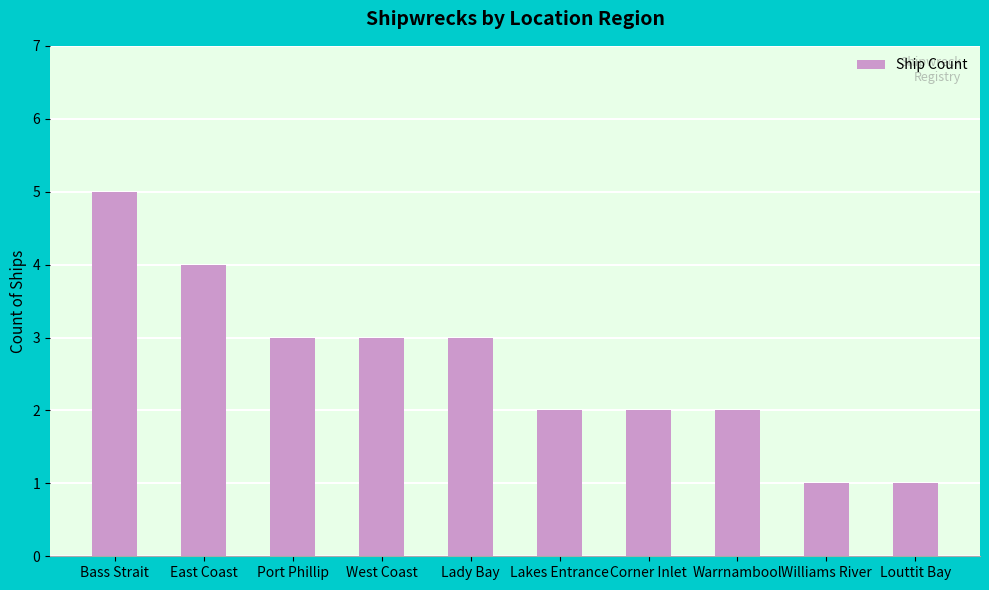

True or false: the data shows 4 at East Coast.

True